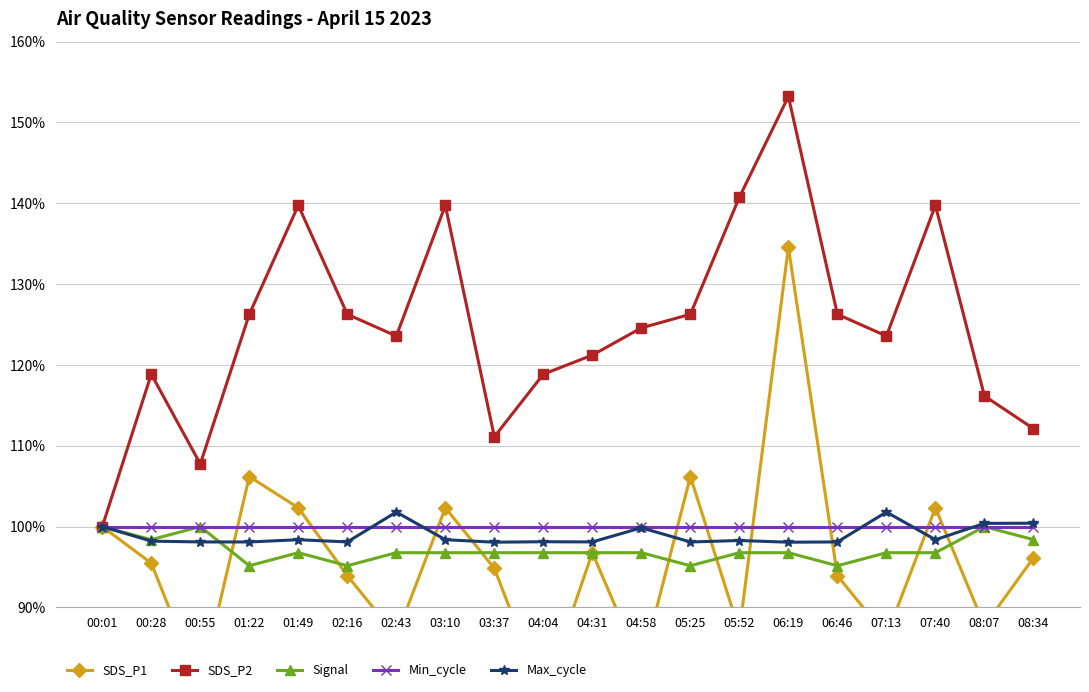

True or false: Signal and SDS_P2 cross at least once.

False